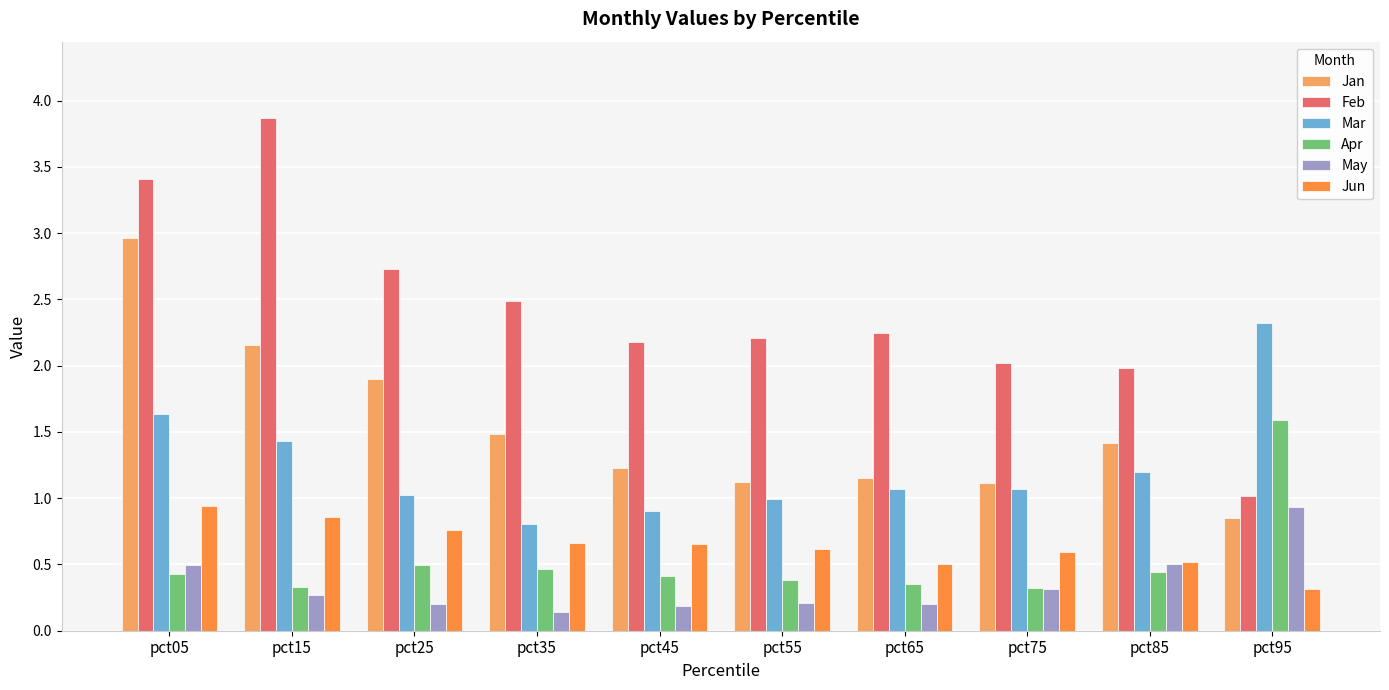

Is the value of Mar at pct35 greater than the value of Apr at pct65?

Yes